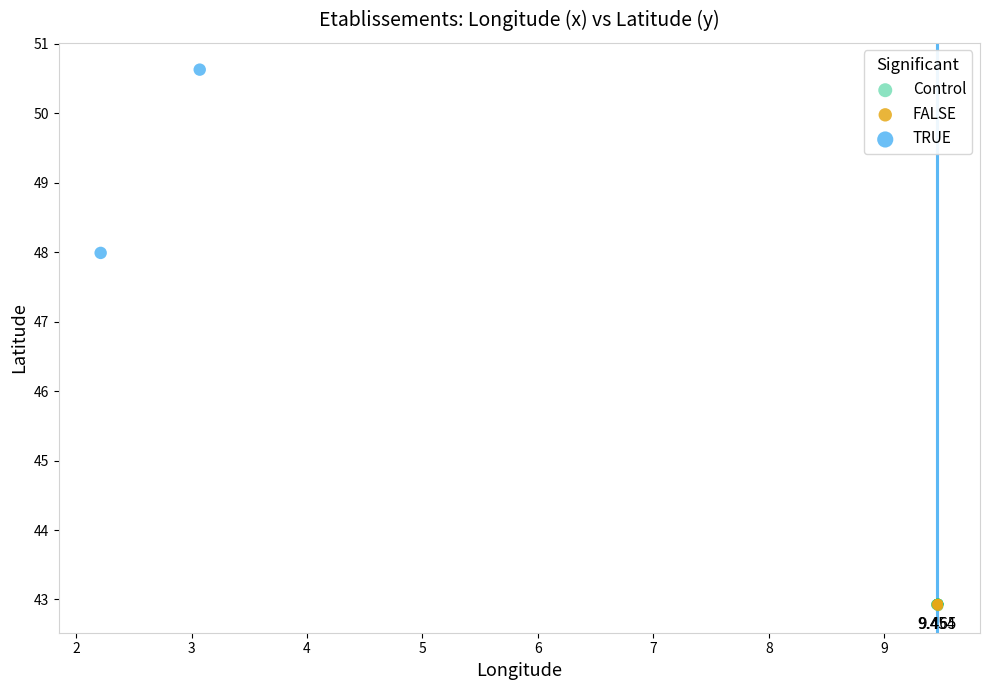

What are all the series names shown in the legend?

Control, FALSE, TRUE